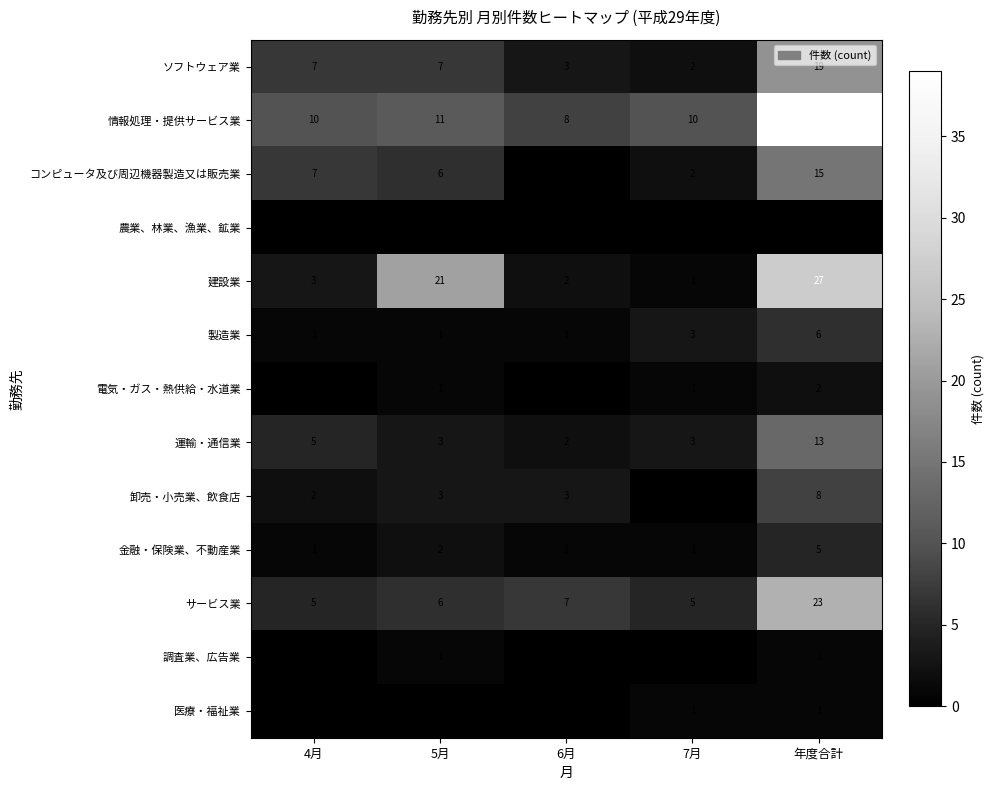

Which category has the highest value in the サービス業 series?

年度合計